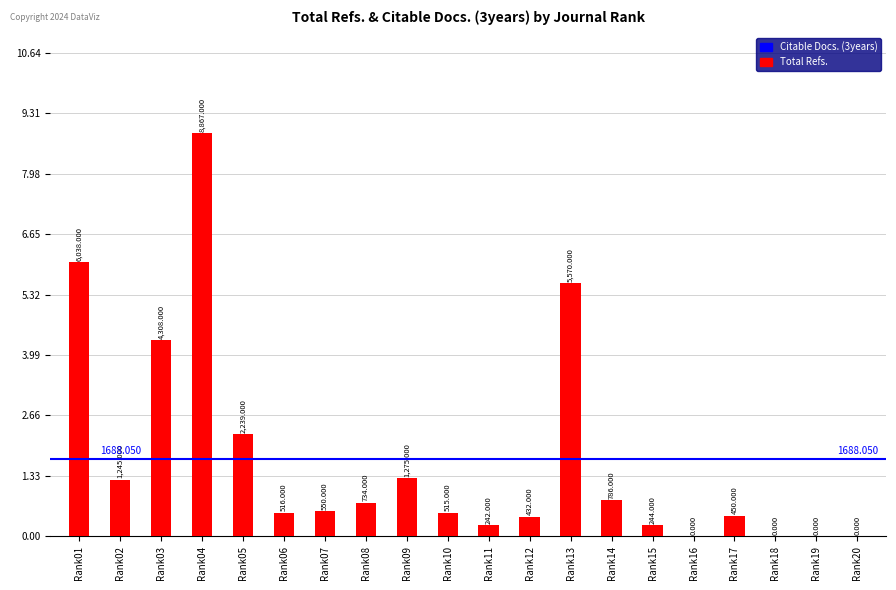

What is the value of the 5th bar from the left?

2239